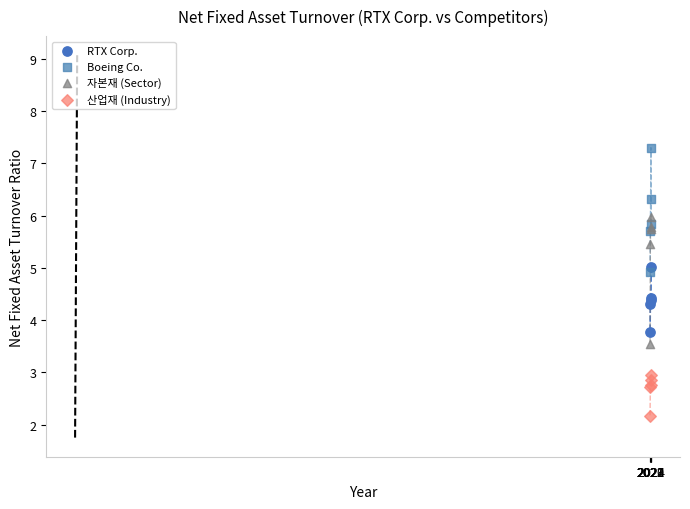

In the 산업재 (Industry) series, what Y value is closest to 2?

2.2